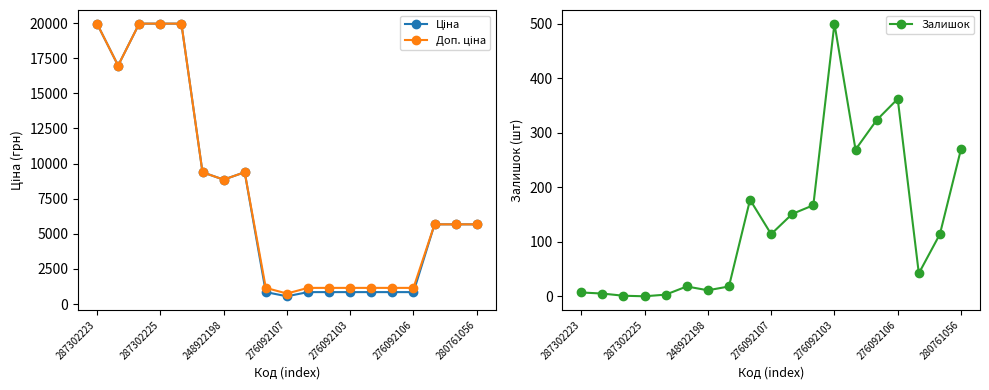

What is the maximum value for Залишок?

500